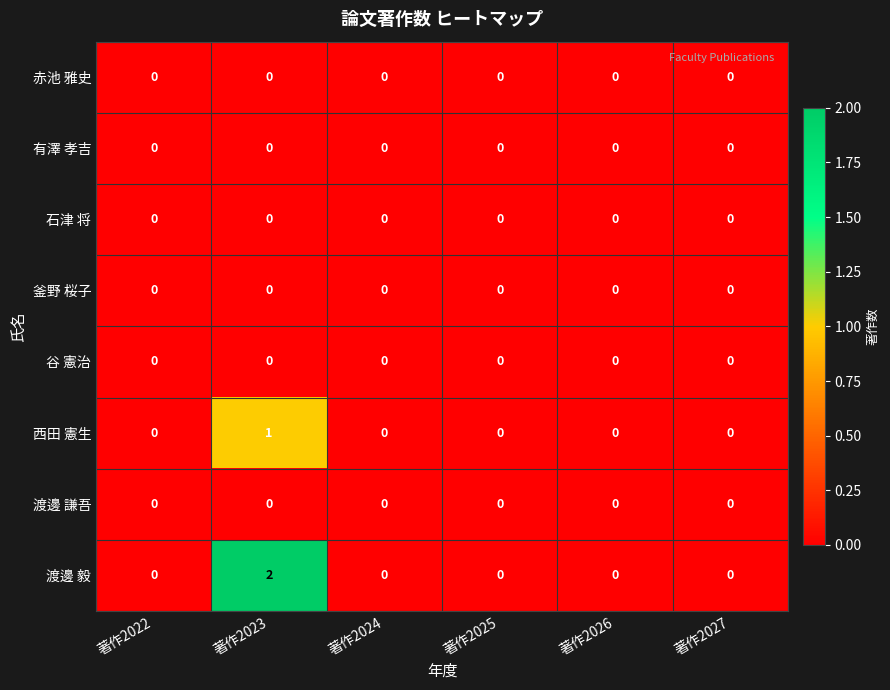

Which series has the widest spread of values?

渡邊 毅